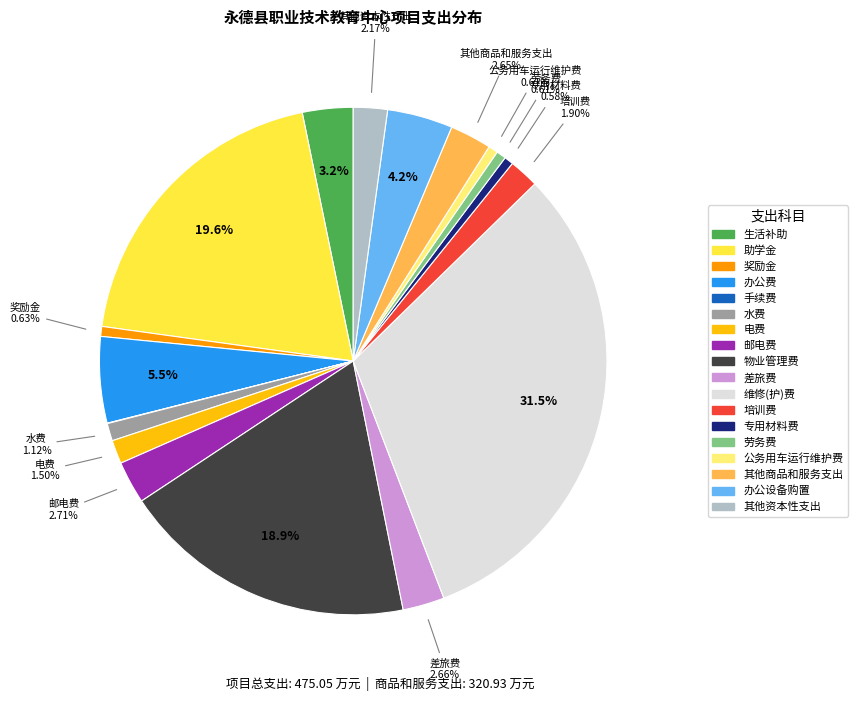

To the nearest percent, what percentage of the pie is 助学金?

20%